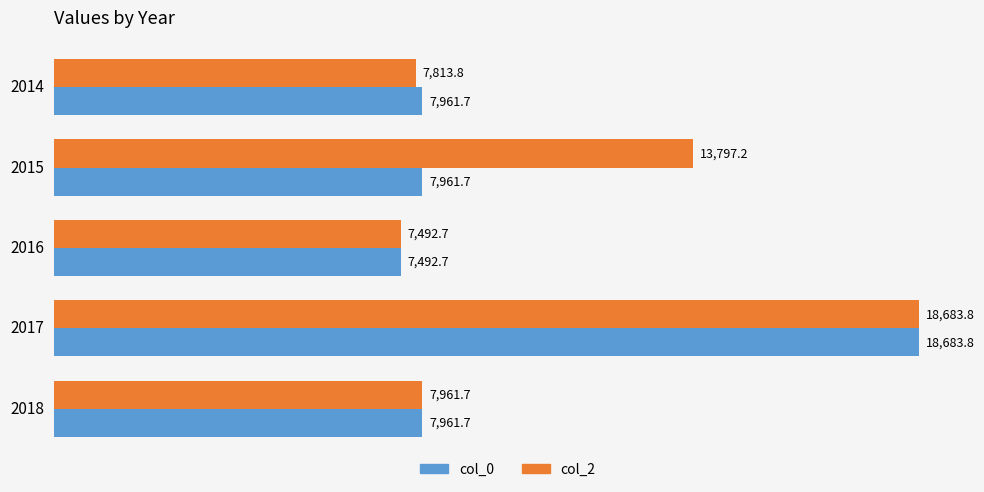

Between 2015 and 2018, which series saw the biggest shift?

col_2